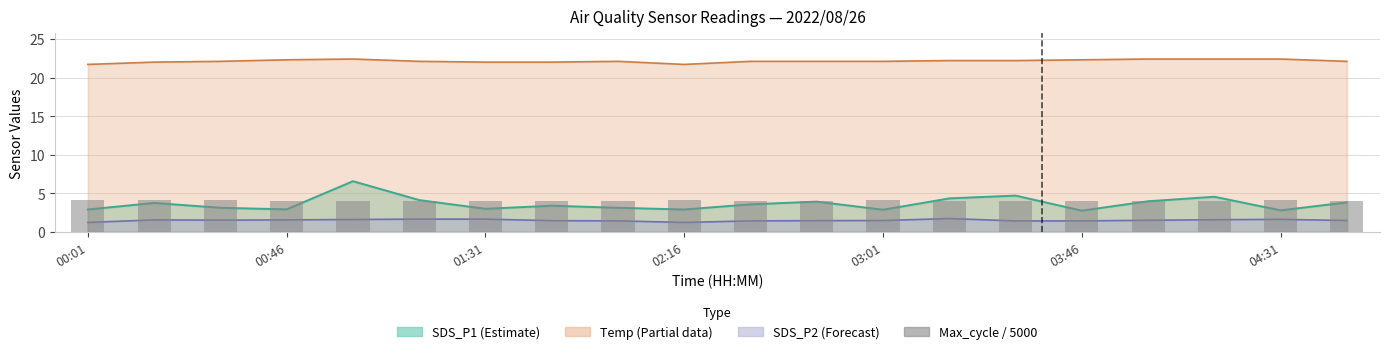

True or false: the data shows 1.4 at 03:46.

False